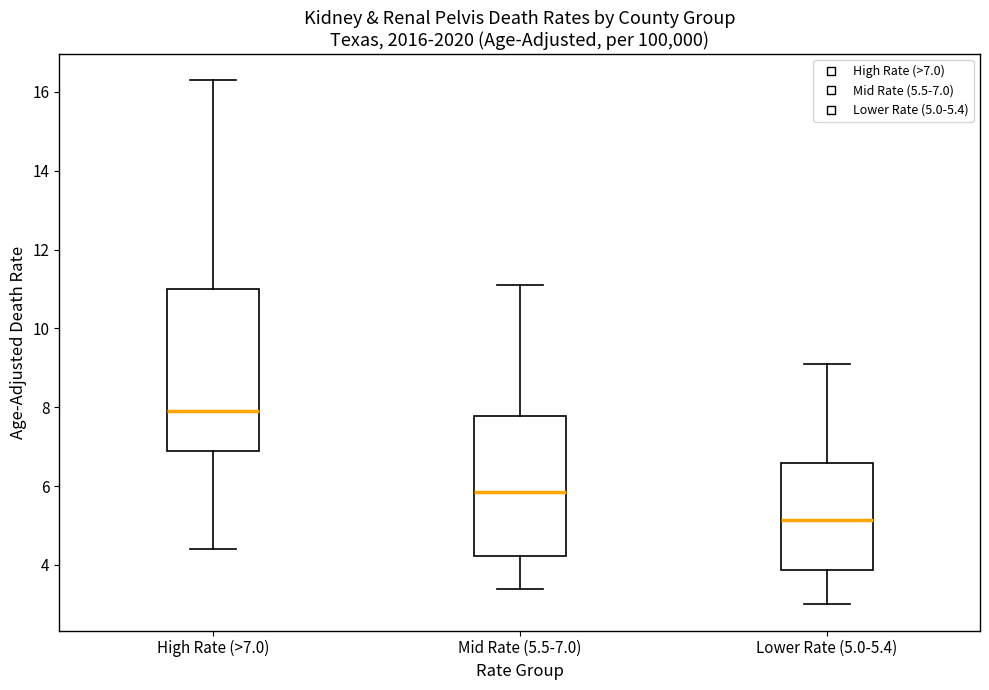

Reading left to right, read every box against the y-axis: the position of its median line, the range the box covers, and the ends of its whiskers. The values are not printed on the chart, so give them approximately, as read against the axis.

High Rate (>7.0): median 8.0, box 7.0 to 11.0, whiskers 4.4 to 16.4
Mid Rate (5.5-7.0): median 5.8, box 4.2 to 7.8, whiskers 3.4 to 11.2
Lower Rate (5.0-5.4): median 5.2, box 3.8 to 6.6, whiskers 3.0 to 9.2